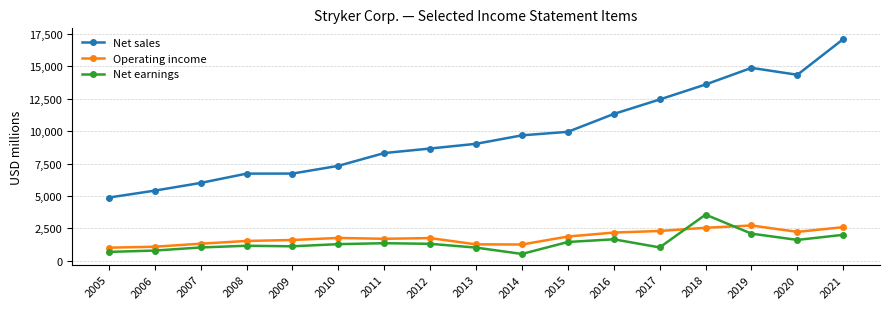

Count the number of data series in this chart.

3